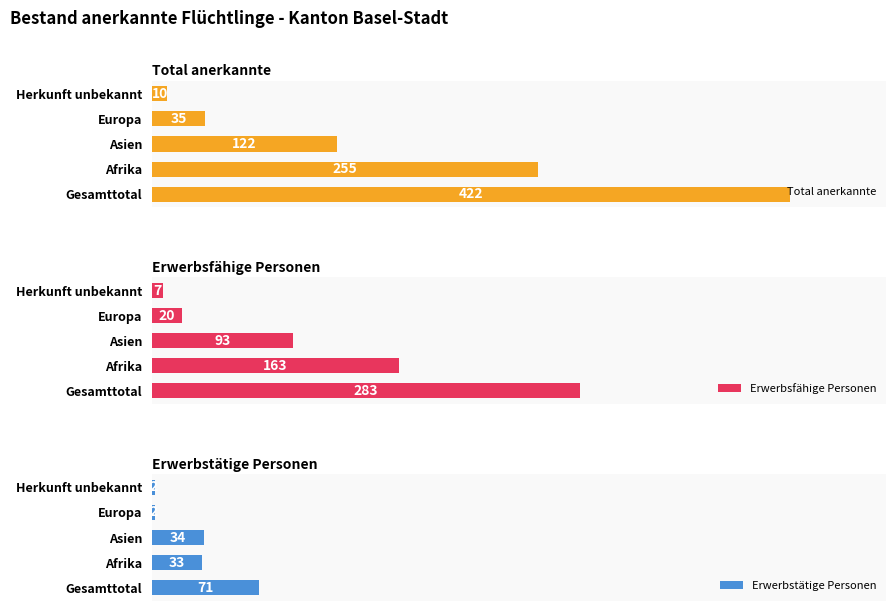

List the series in order of their peak value, lowest first.

Erwerbstätige Personen, Erwerbsfähige Personen, Total anerkannte